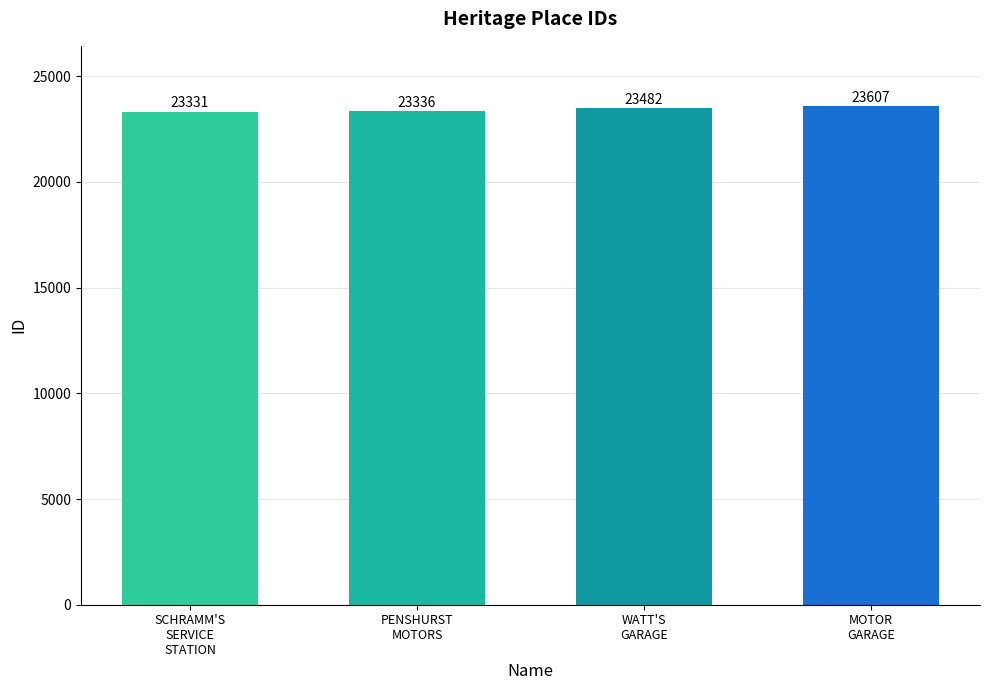

What is the average value?

23439